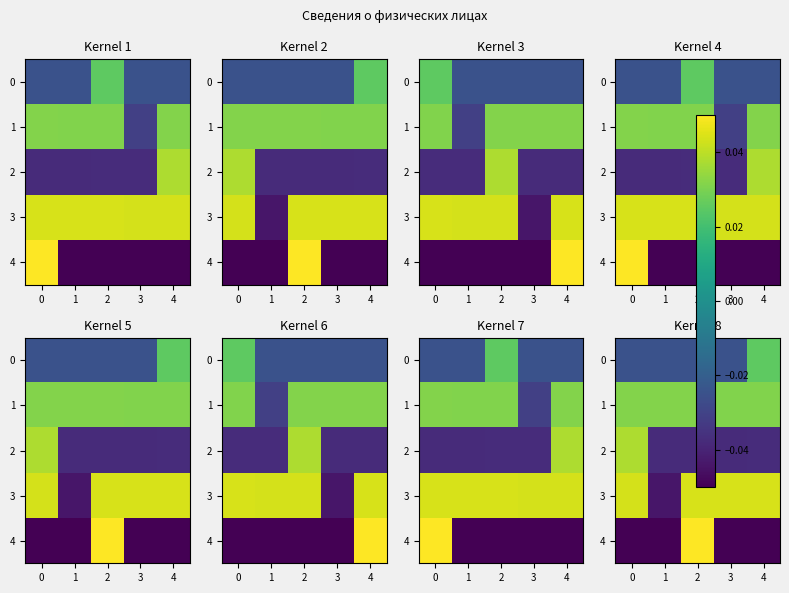

Between 3 and 0, which is larger?

3